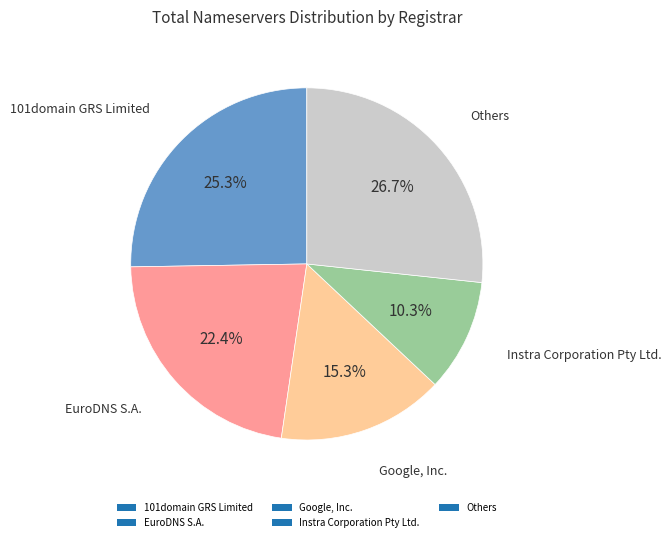

What is the largest slice in the pie chart?

Others